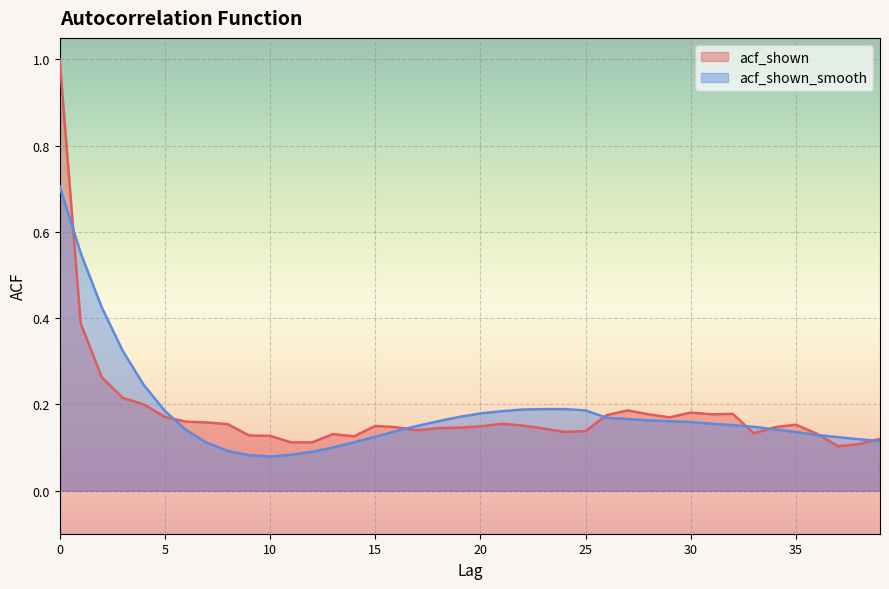

What is the sum of all acf_shown values?

7.2